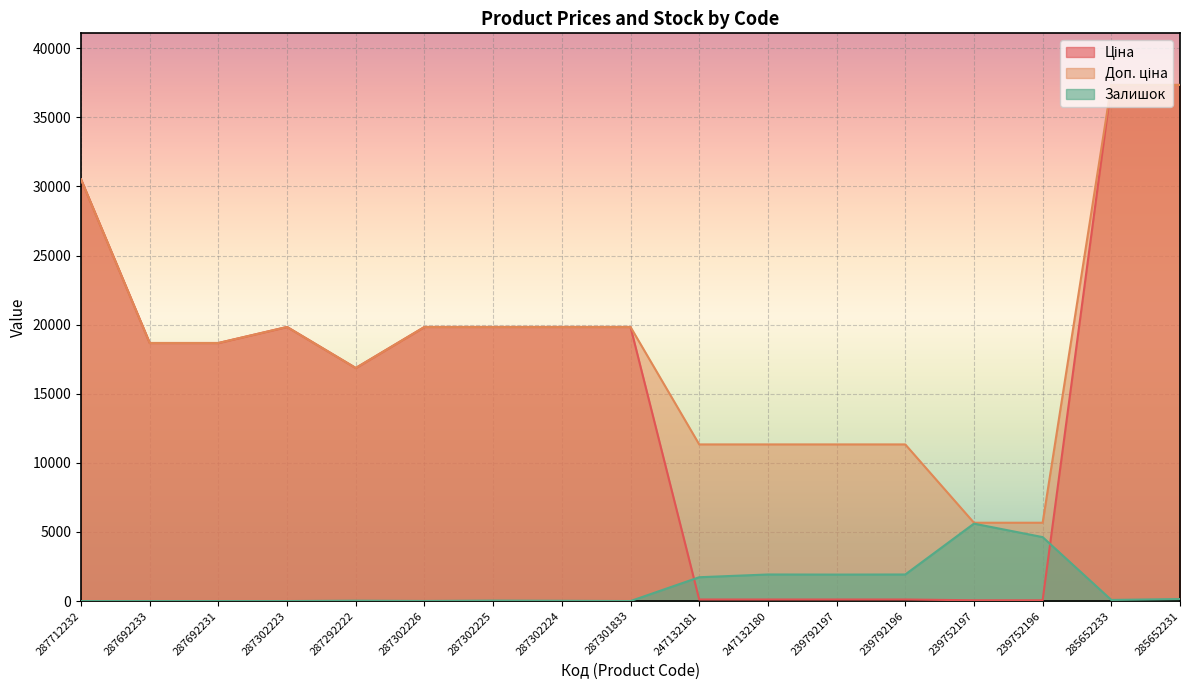

What value does the Доп. ціна series have at 239792197?

11334.0